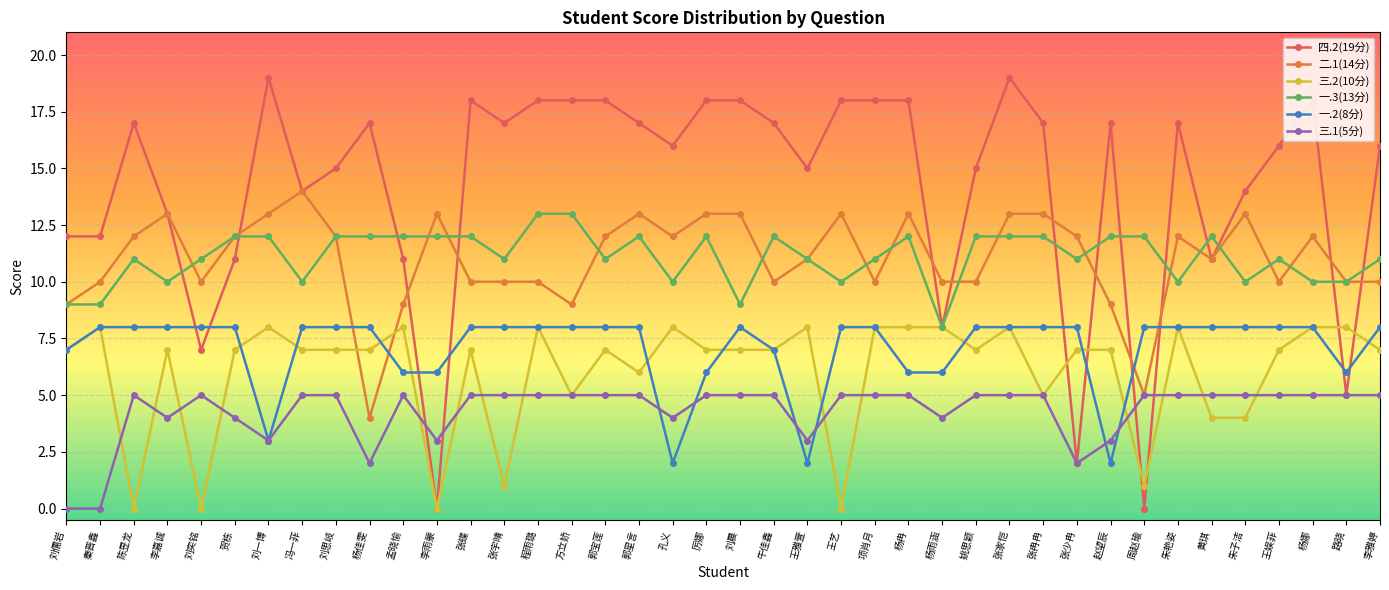

How many lines are shown in the chart?

6